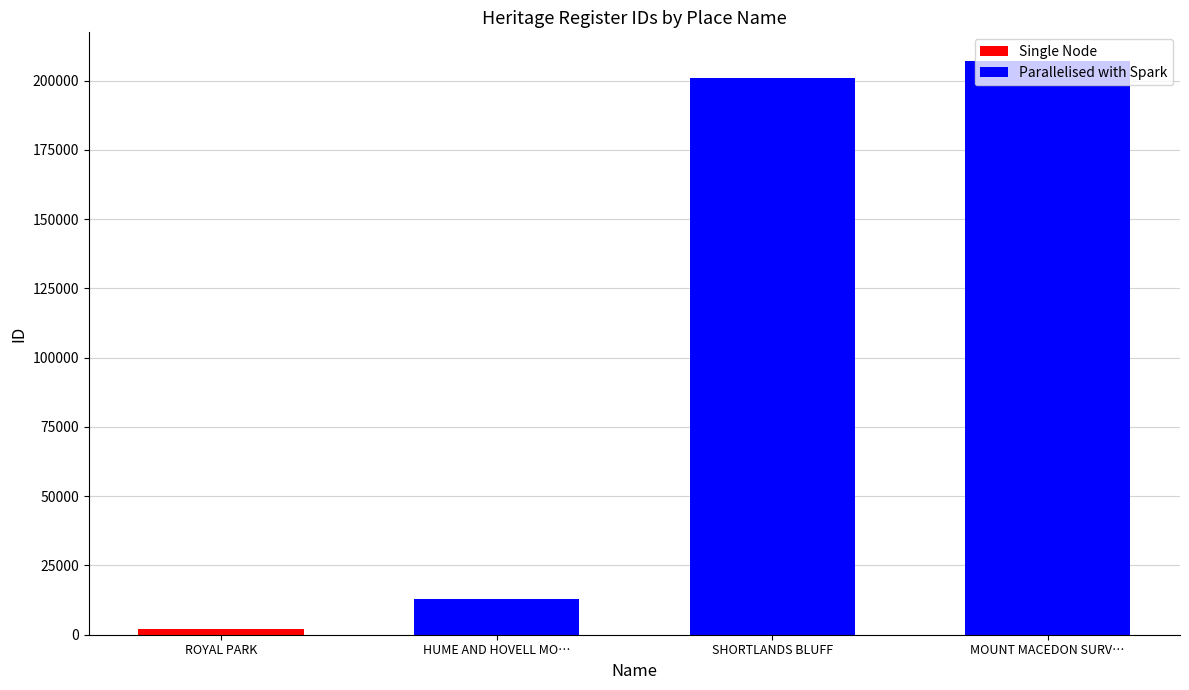

What is the difference between the values at MOUNT MACEDON SURVEY CAIRN and SHORTLANDS BLUFF?

6089